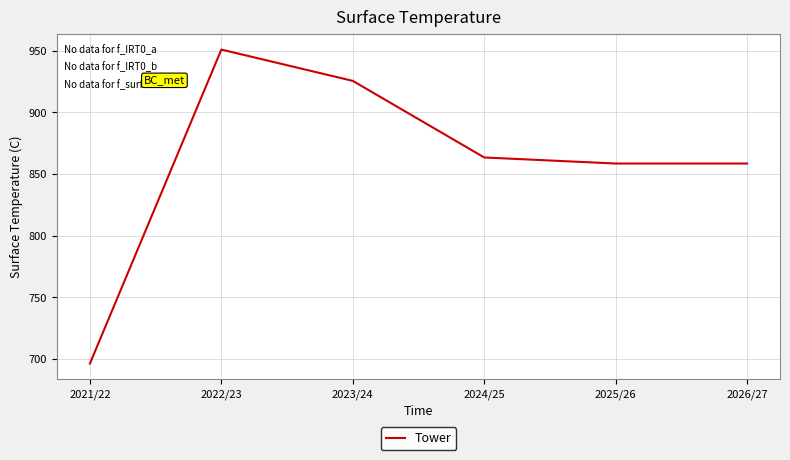

How many lines are shown in the chart?

1